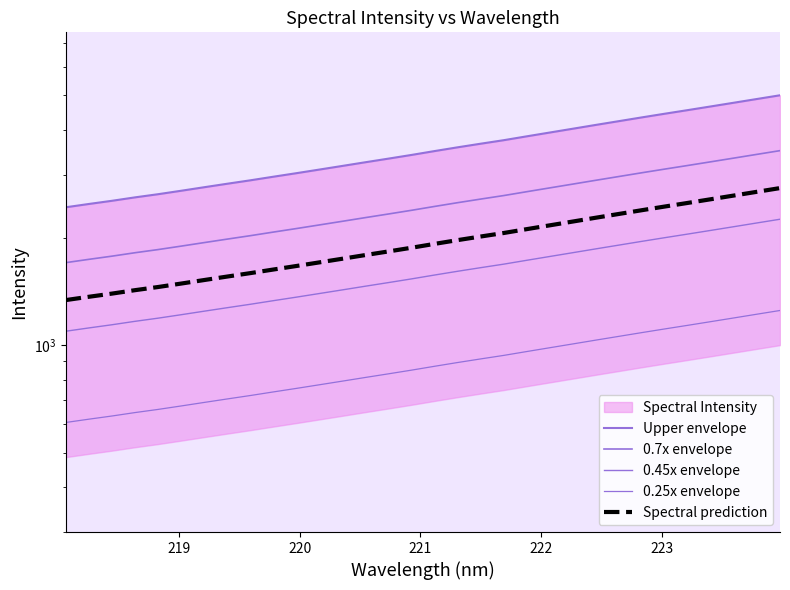

True or false: 0.25x envelope and 0.7x envelope cross at least once.

False